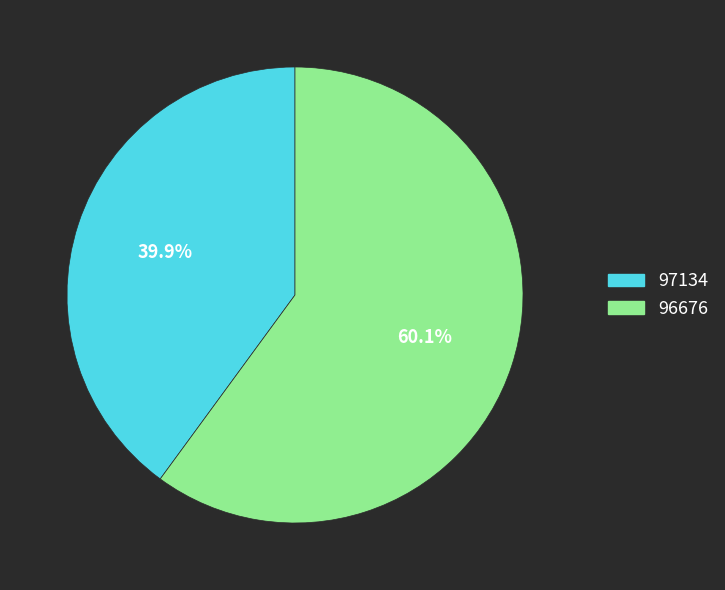

Rank the categories by value from highest to lowest.

96676, 97134